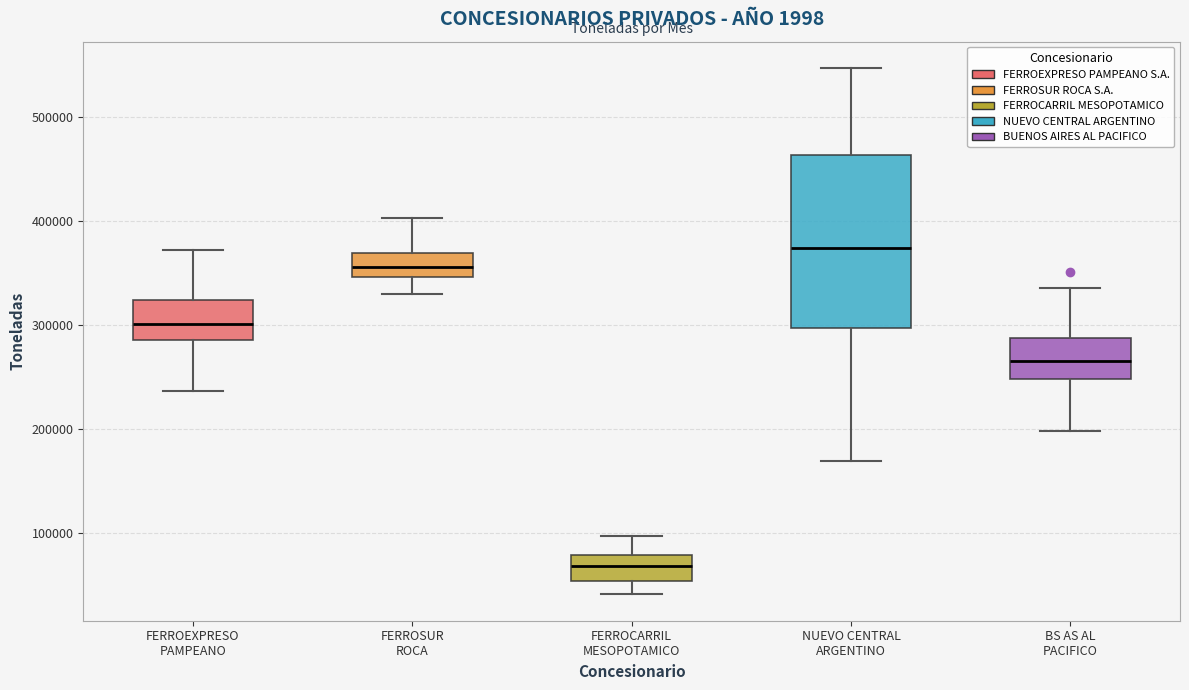

Reading left to right, read every box against the y-axis: the position of its median line, the range the box covers, and the ends of its whiskers. The values are not printed on the chart, so give them approximately, as read against the axis.

FERROEXPRESO PAMPEANO: median 300000, box 290000 to 320000, whiskers 240000 to 370000
FERROSUR ROCA: median 360000, box 350000 to 370000, whiskers 330000 to 400000
FERROCARRIL MESOPOTAMICO: median 70000, box 50000 to 80000, whiskers 40000 to 100000
NUEVO CENTRAL ARGENTINO: median 370000, box 300000 to 460000, whiskers 170000 to 550000
BS AS AL PACIFICO: median 270000, box 250000 to 290000, whiskers 200000 to 340000